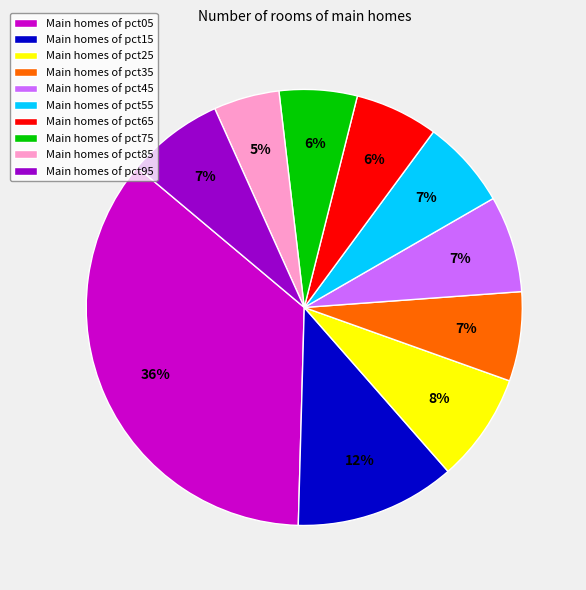

To the nearest percent, what is the combined percentage of Main homes of pct95 and Main homes of pct35?

14%